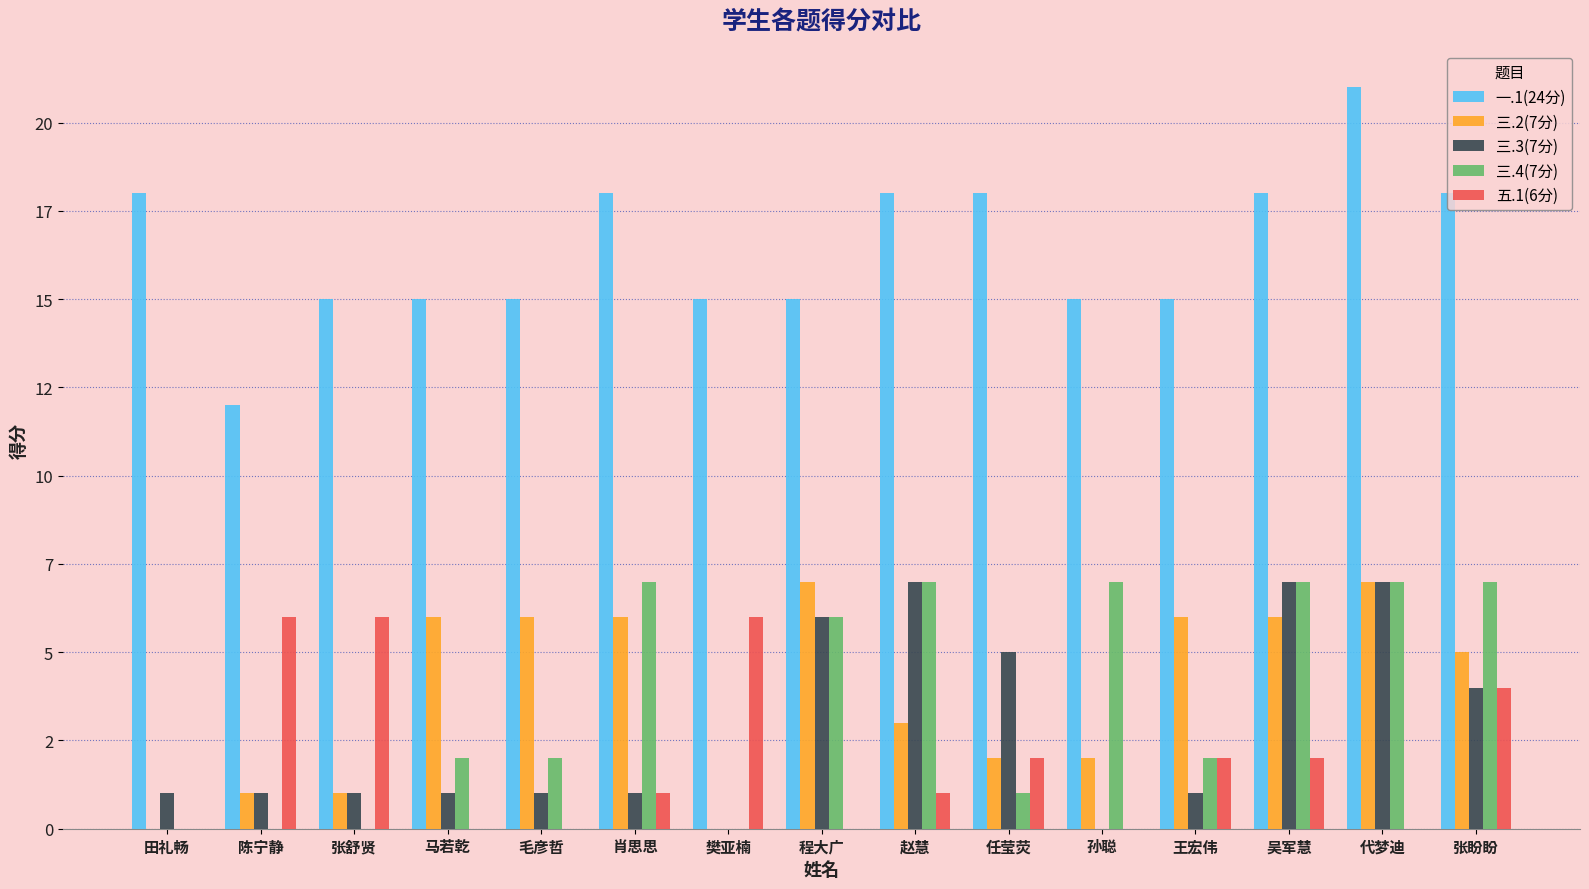

What is the sum of all 一.1(24分) values?

246